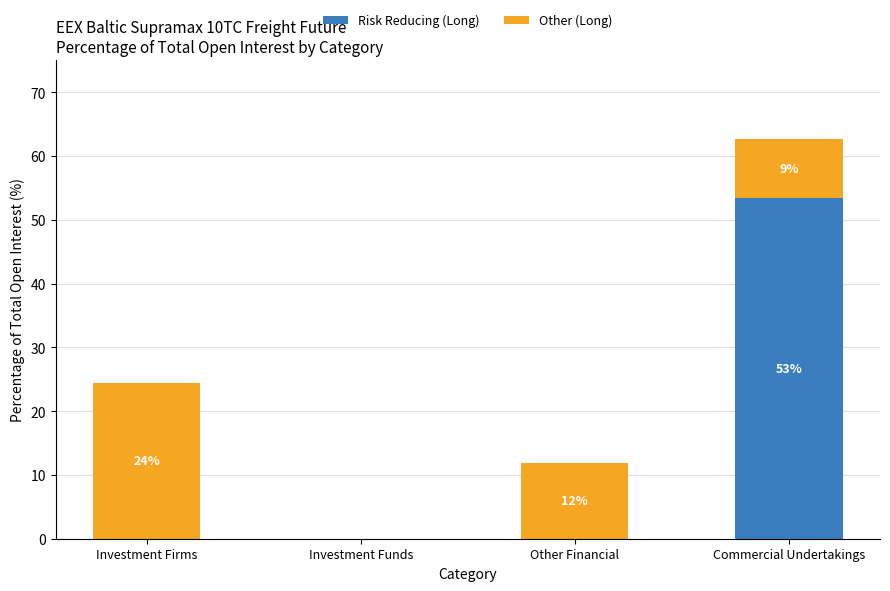

What is the difference between the maximum and second lowest values in the Other (Long) series?

15.2